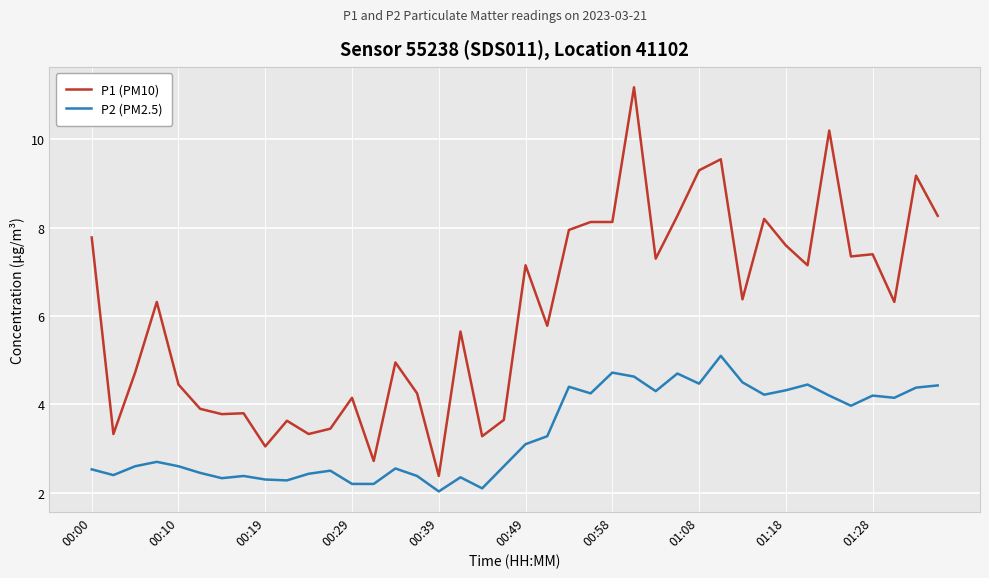

What is the minimum value for P1 (PM10)?

2.4